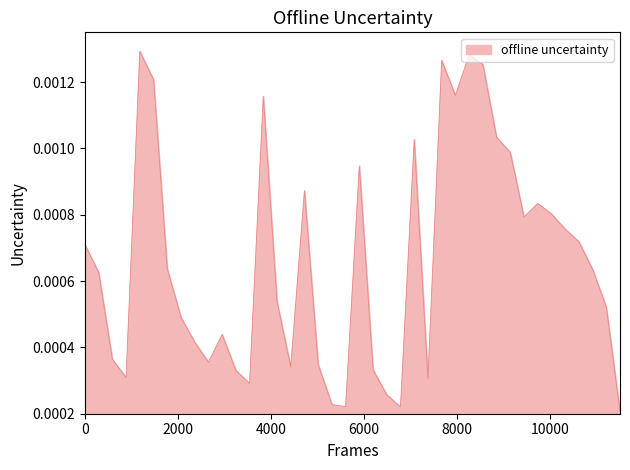

How many series are shown in this chart?

1